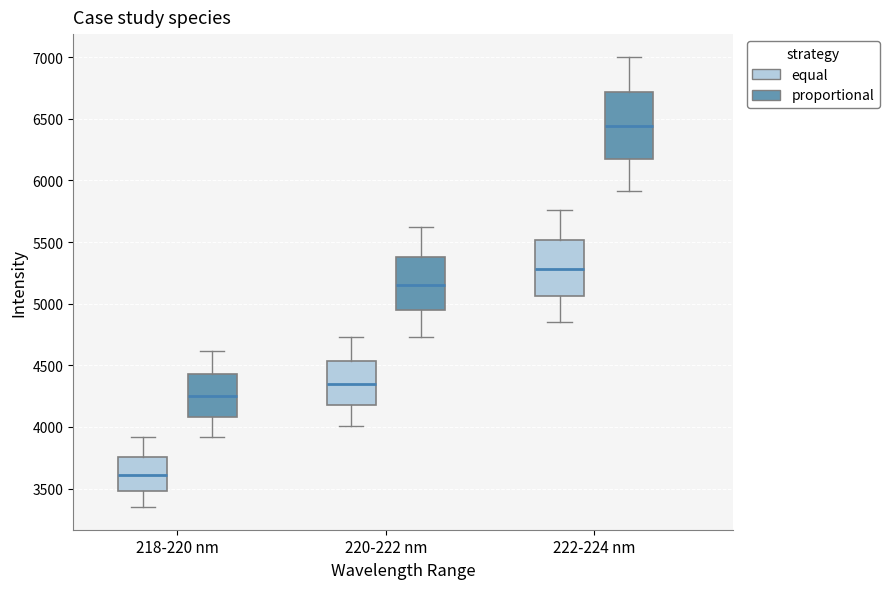

Reading left to right, transcribe this box plot: for each box, give where its median line is, the range the box spans, and where its two whiskers end, as read against the y-axis. The values are not printed on the chart, so give them approximately, as read against the axis.

218-220 nm (equal): median 3600, box 3500 to 3750, whiskers 3350 to 3900
218-220 nm (proportional): median 4250, box 4100 to 4450, whiskers 3900 to 4600
220-222 nm (equal): median 4350, box 4150 to 4550, whiskers 4000 to 4750
220-222 nm (proportional): median 5150, box 4950 to 5400, whiskers 4750 to 5600
222-224 nm (equal): median 5300, box 5050 to 5500, whiskers 4850 to 5750
222-224 nm (proportional): median 6450, box 6150 to 6700, whiskers 5900 to 7000